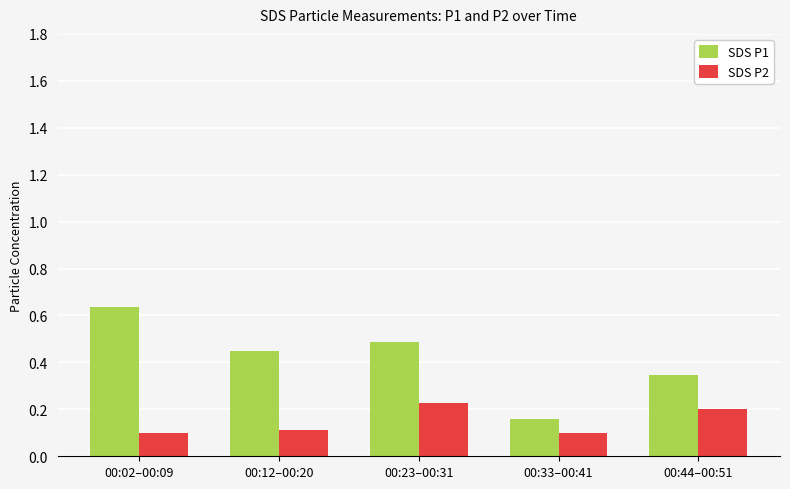

Which series has the largest total across all categories?

SDS P1